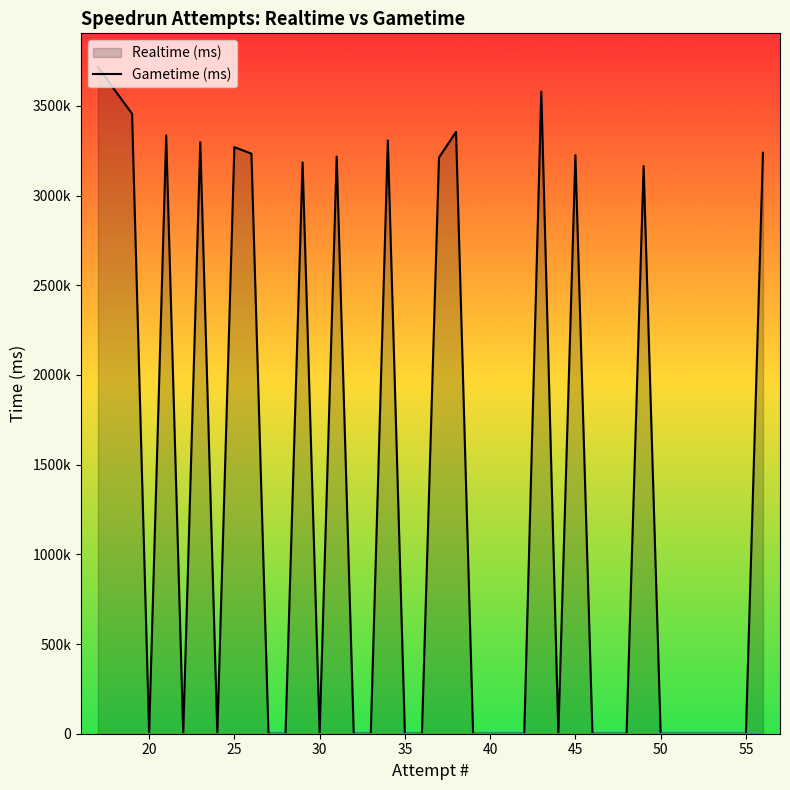

How many categories are shown in the chart?

40